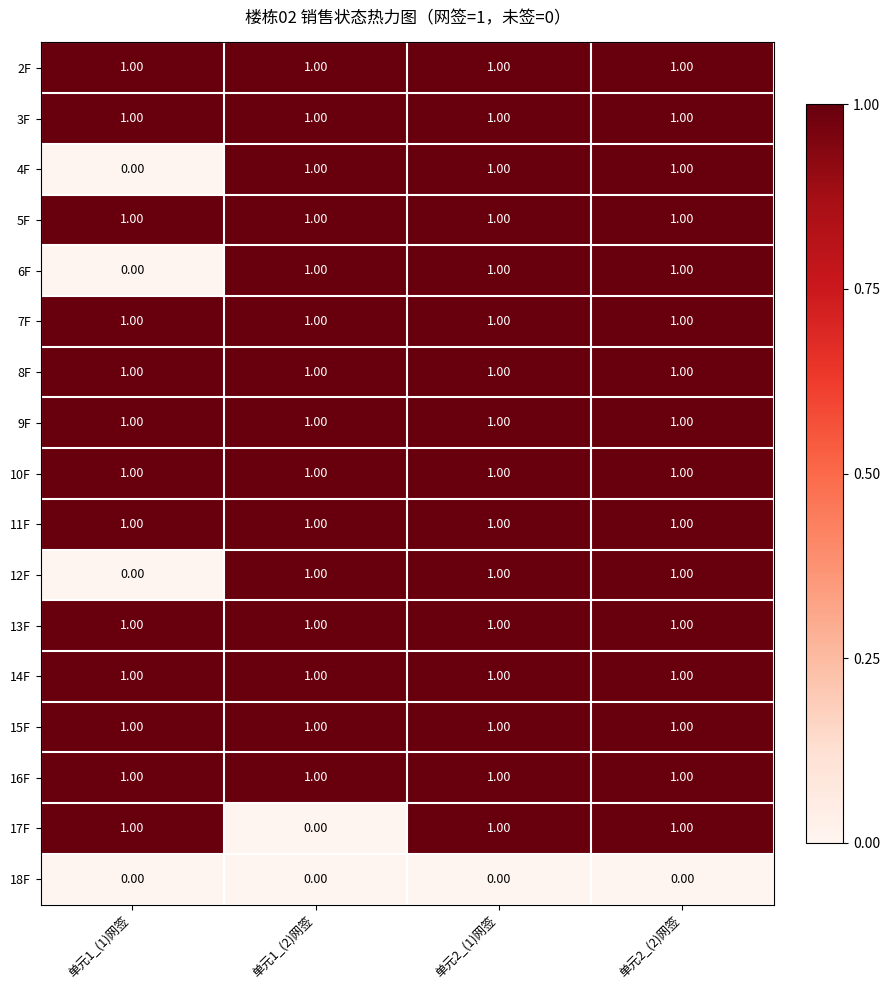

What is the total value across all series at 单元2_(1)网签?

16